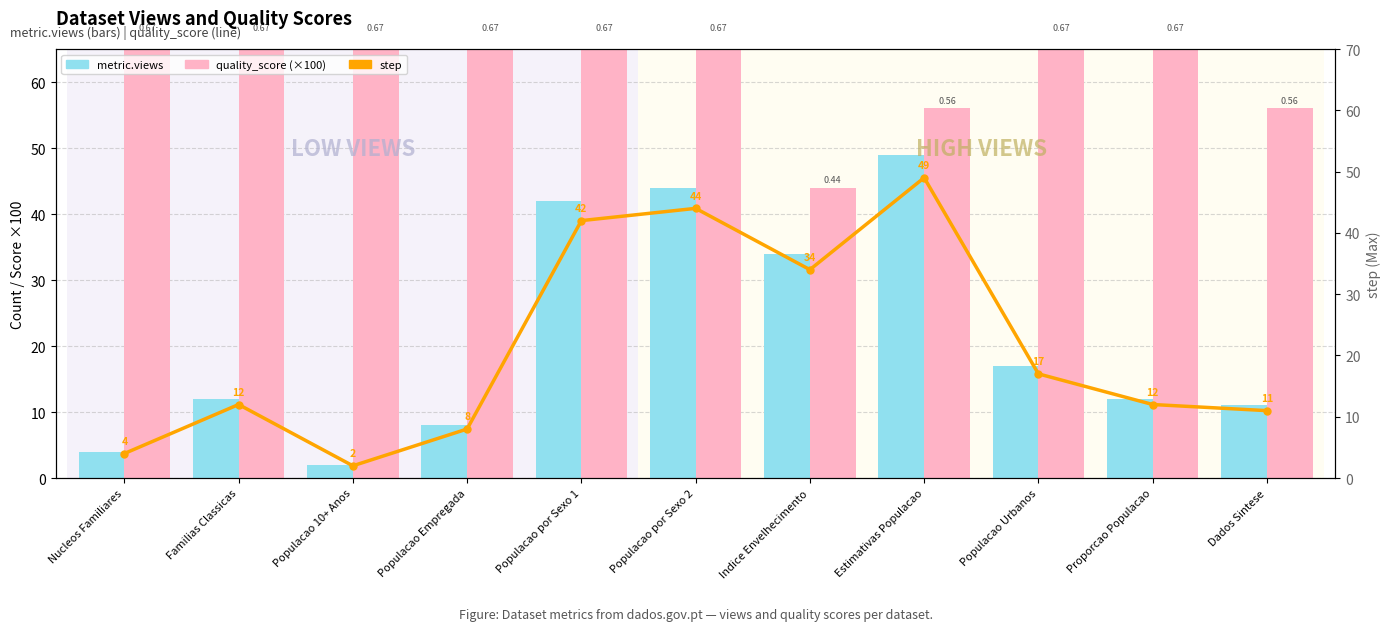

What is the approximate value of quality_score (×100) at Familias Classicas?

67.0